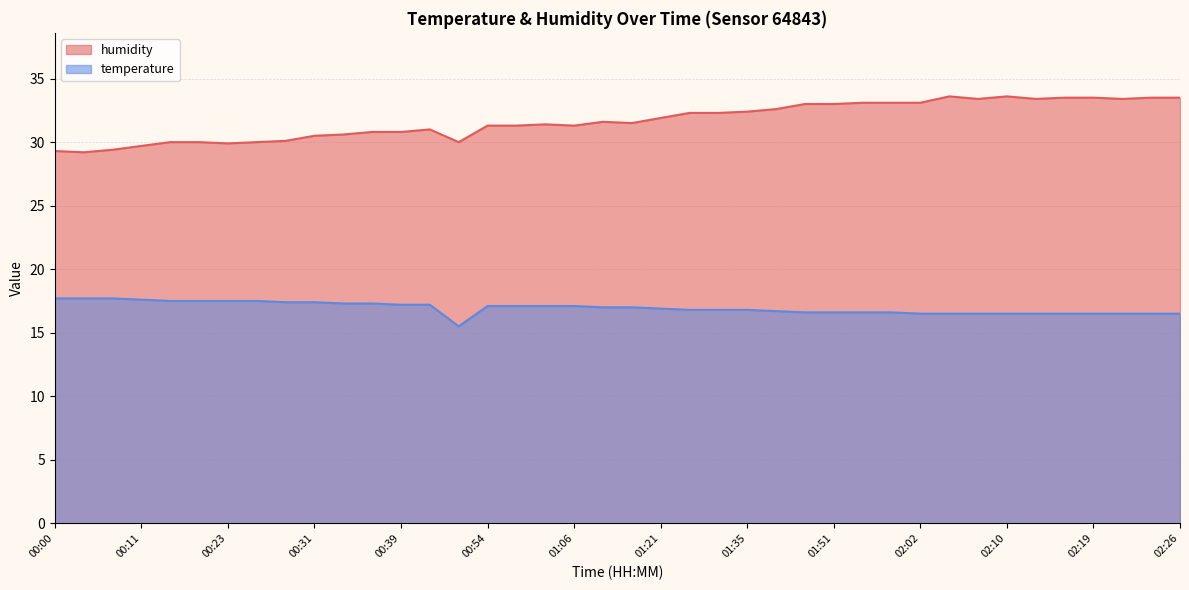

What value does the temperature series have at 02:19?

16.5